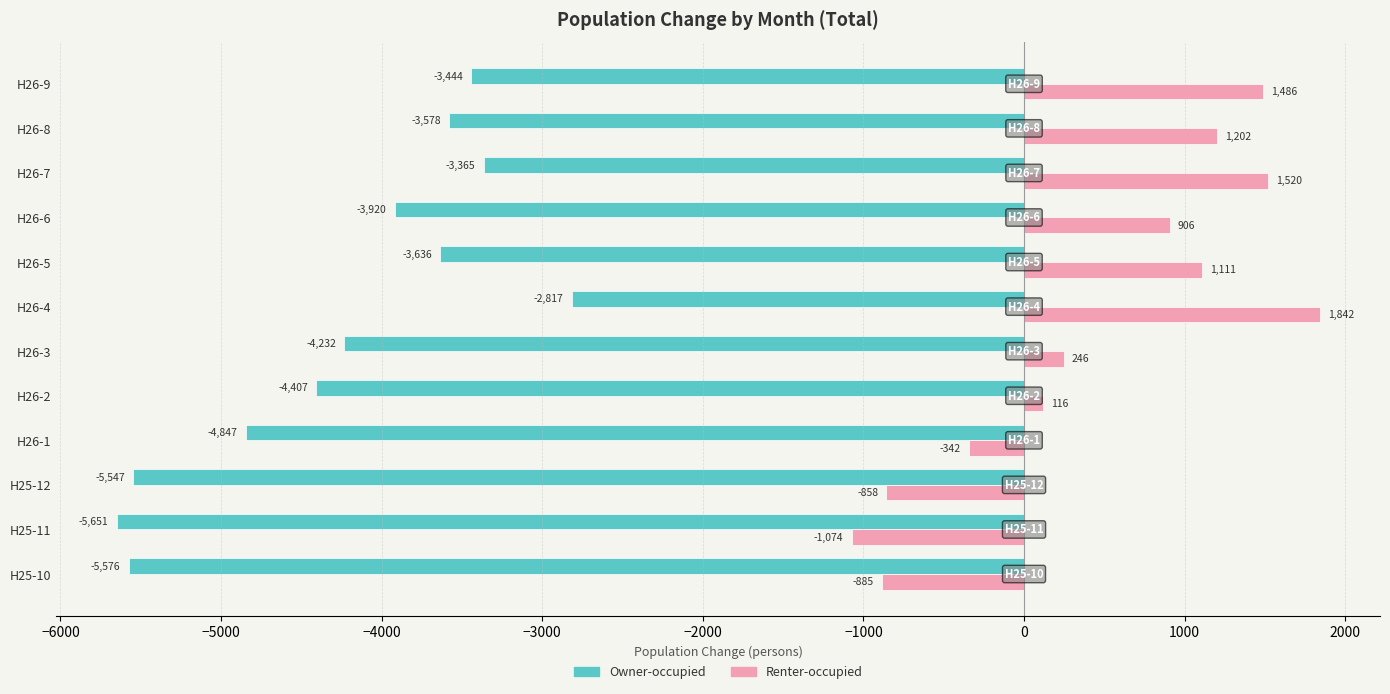

At which label is Owner-occupied closest to -4234?

H26-3